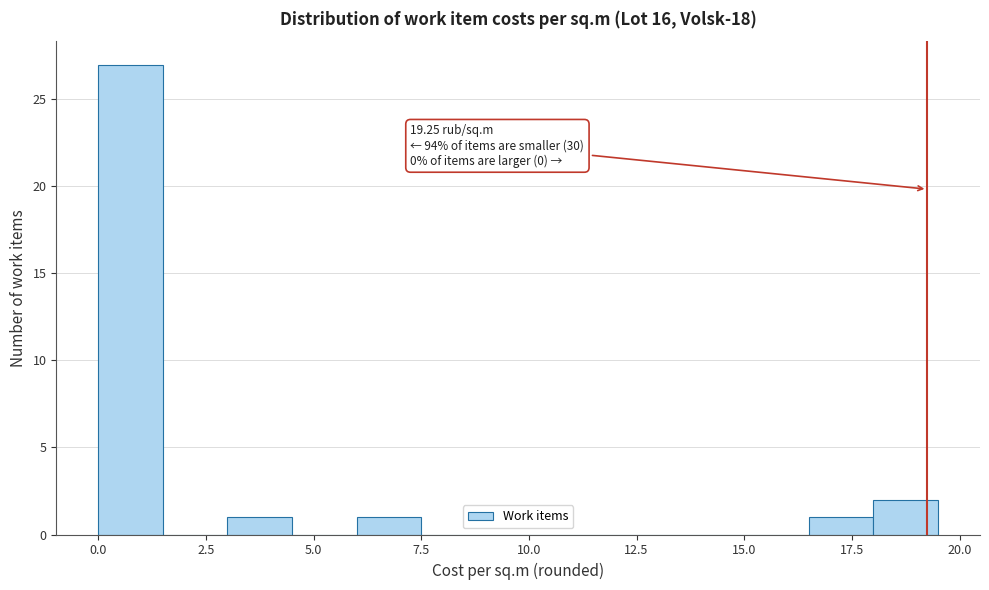

Read against the x-axis, roughly where is the centre of the tallest bar?

1.0